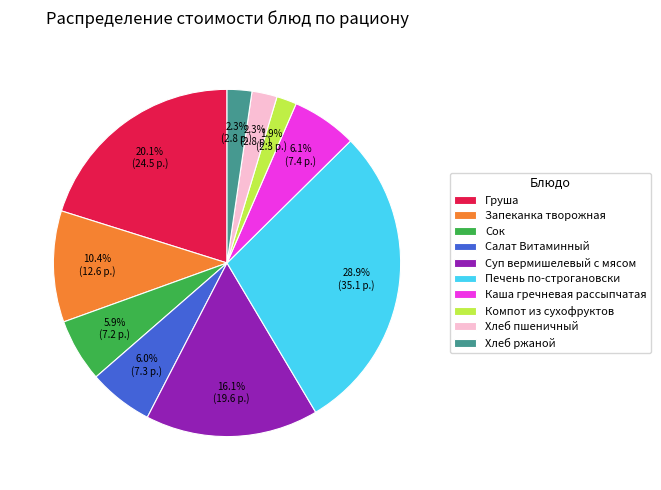

Is Компот из сухофруктов the majority of the pie?

No